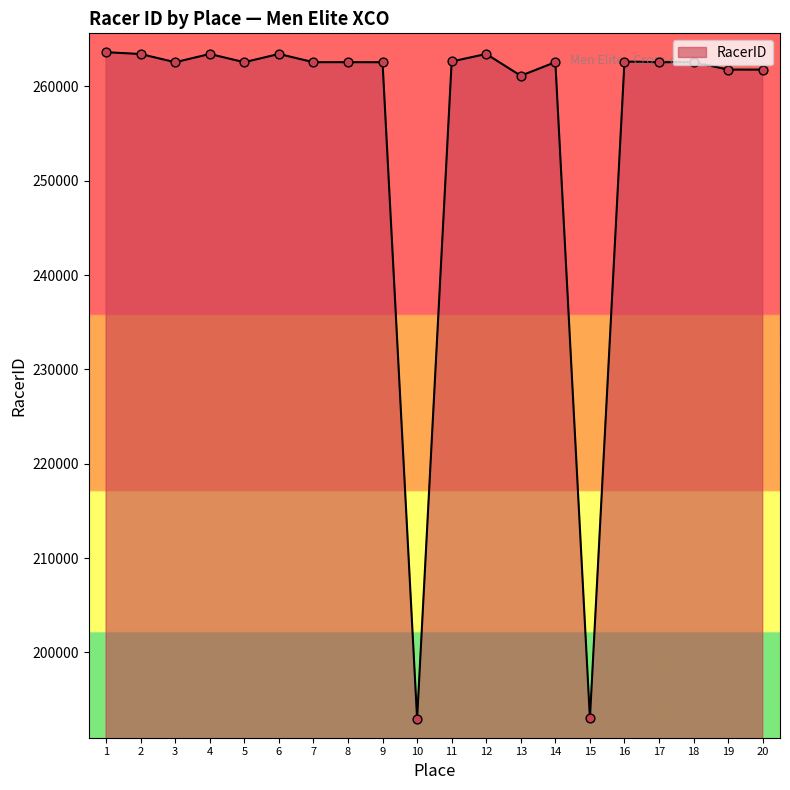

What is the change in value from 11 to 18?

-71